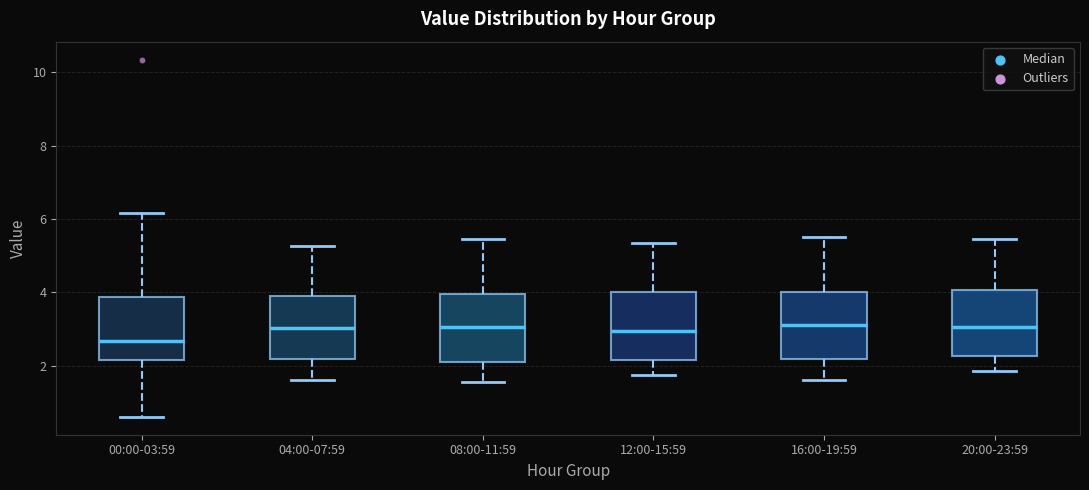

Where is the lower edge of the box for 16:00-19:59 on the y-axis? The values are not printed on the chart, so give them approximately, as read against the axis.

2.2